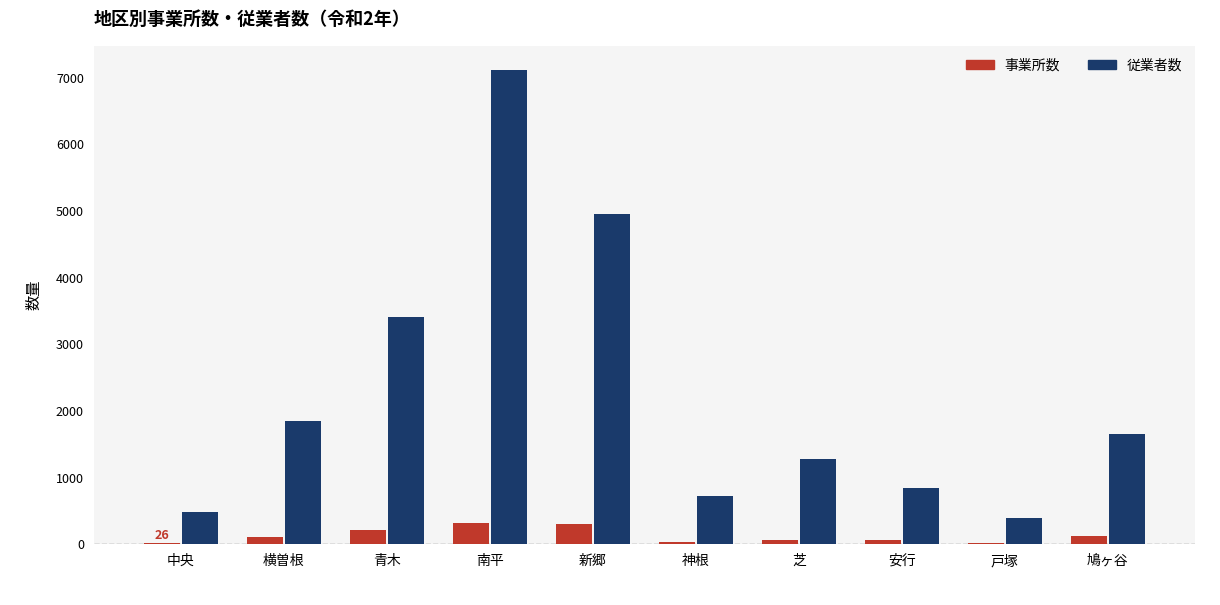

At 青木, list the series in order from smallest to largest.

事業所数, 従業者数